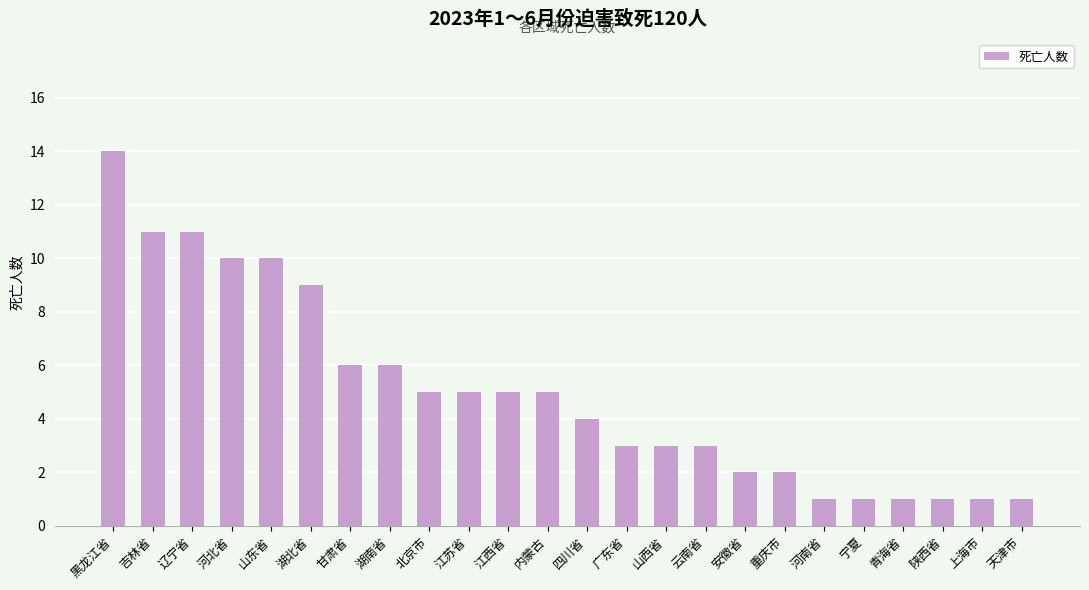

What is the ratio of the value at 青海省 to the value at 湖北省?

0.1